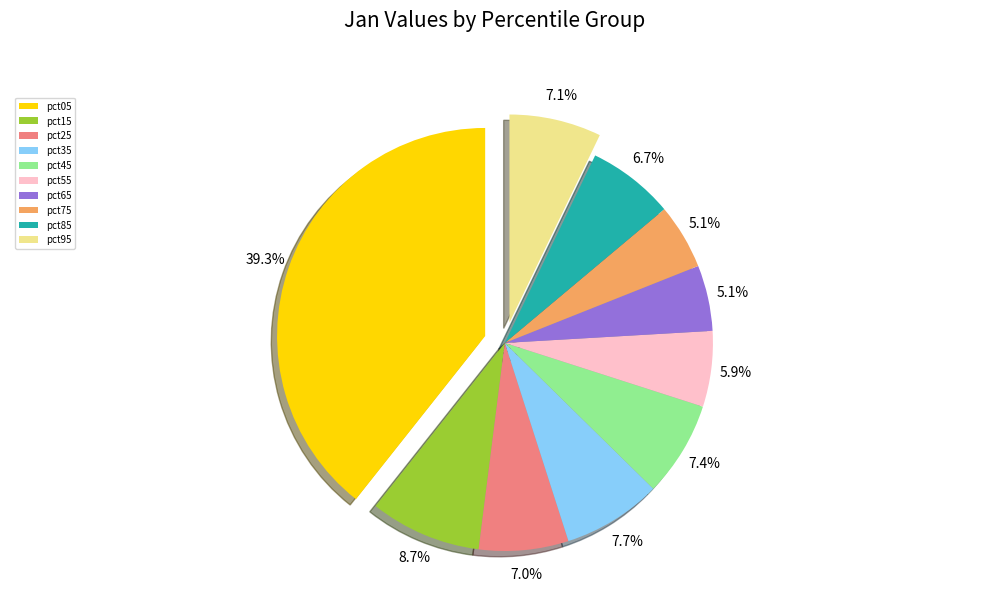

Is there a majority slice in this chart?

No